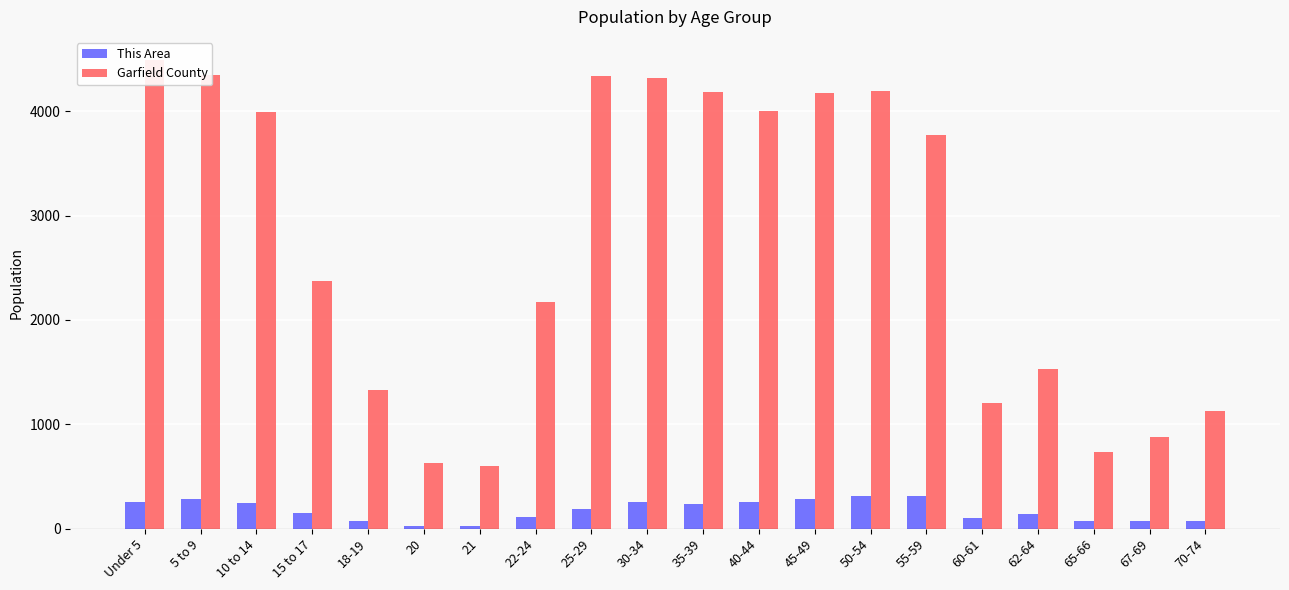

At 25-29, list the series in order from largest to smallest.

Garfield County, This Area